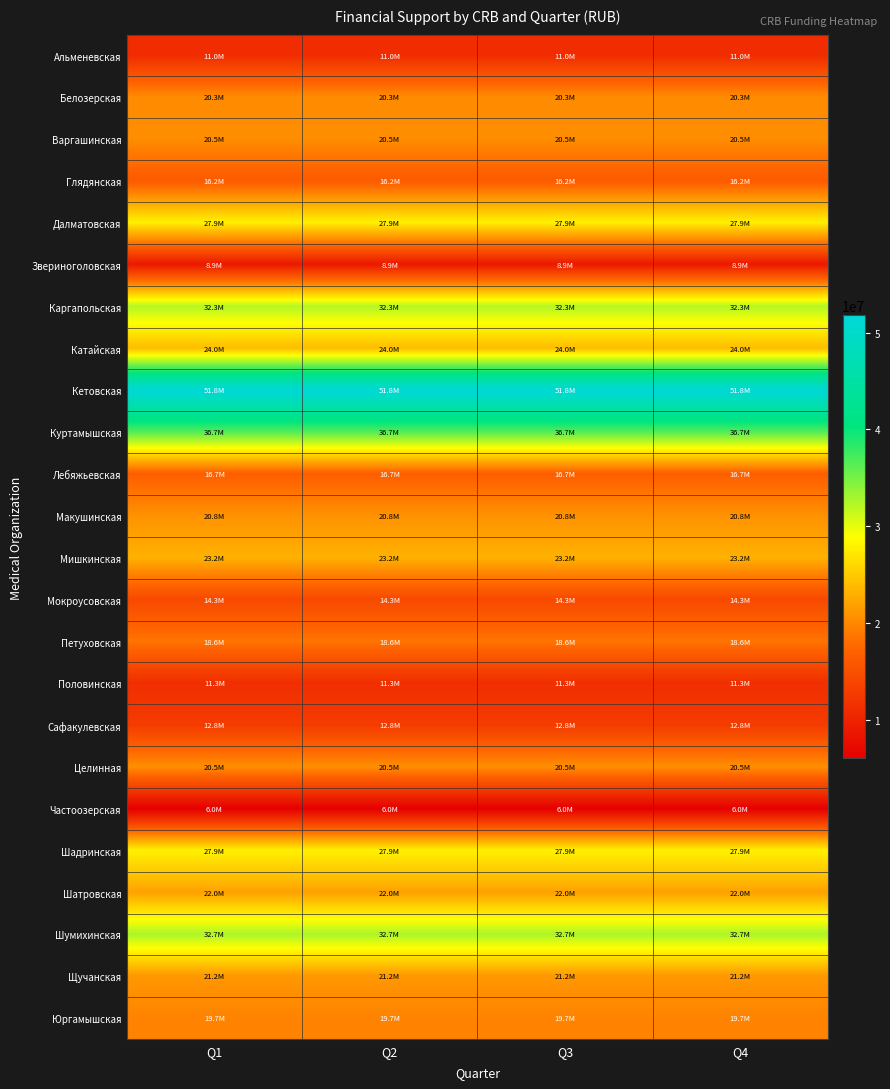

Between Q3 and Q4, which series saw the biggest shift?

Мишкинская